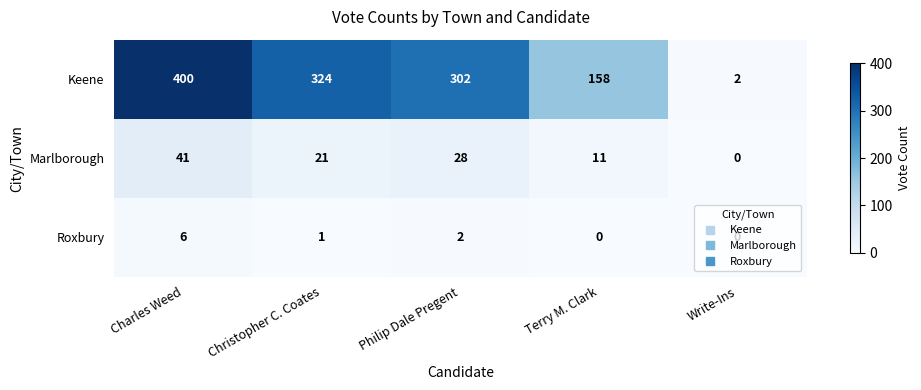

At Christopher C. Coates, list the series in order from smallest to largest.

Roxbury, Marlborough, Keene